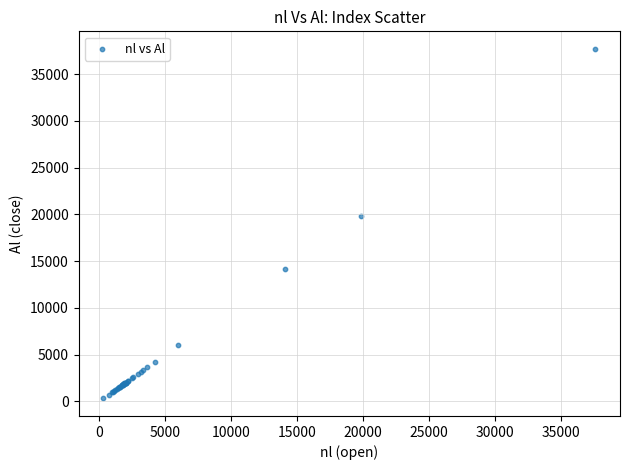

What Y value in the scatter plot is closest to 19009?

19831.8